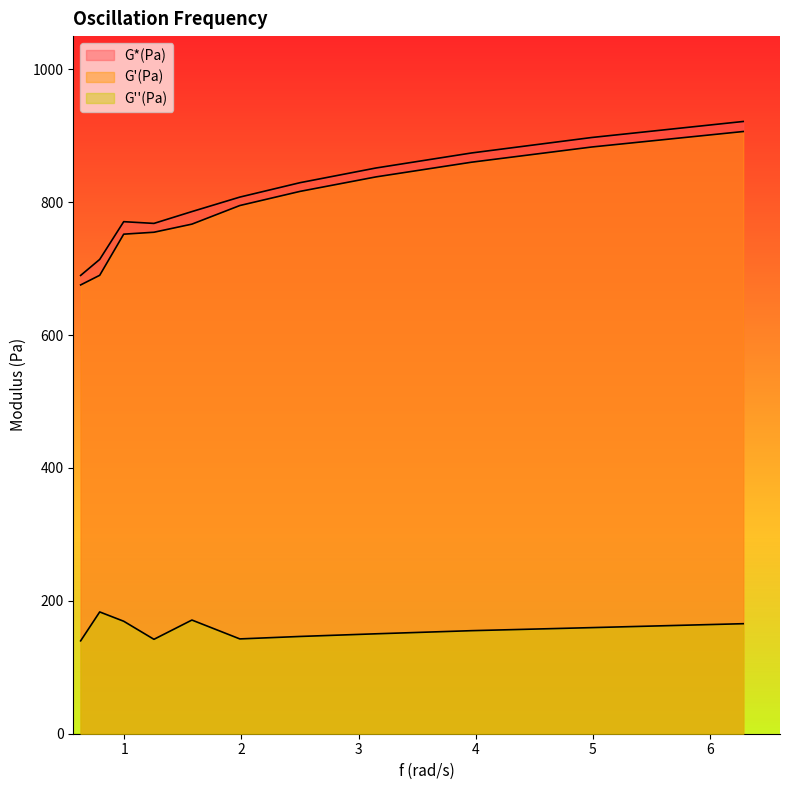

What is the minimum value shown in the chart?

139.8